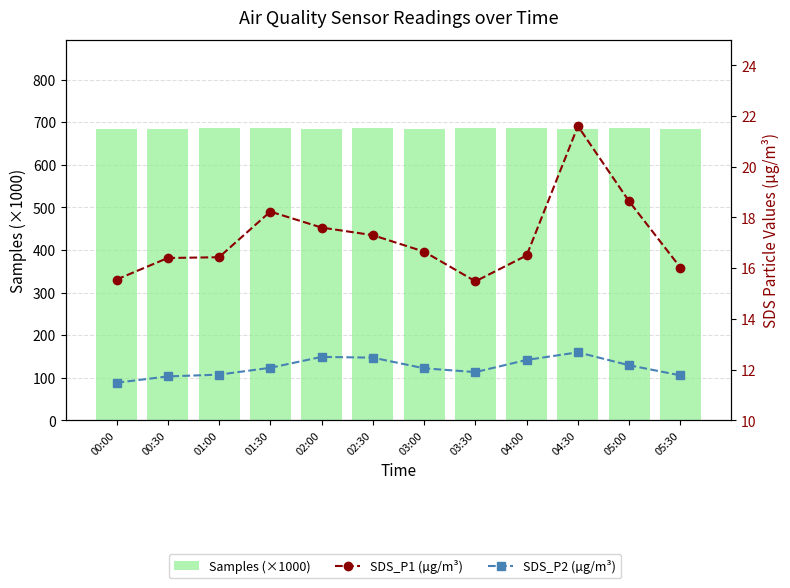

The Samples (×1000) series shows 912.1 at 03:00. True or false?

False